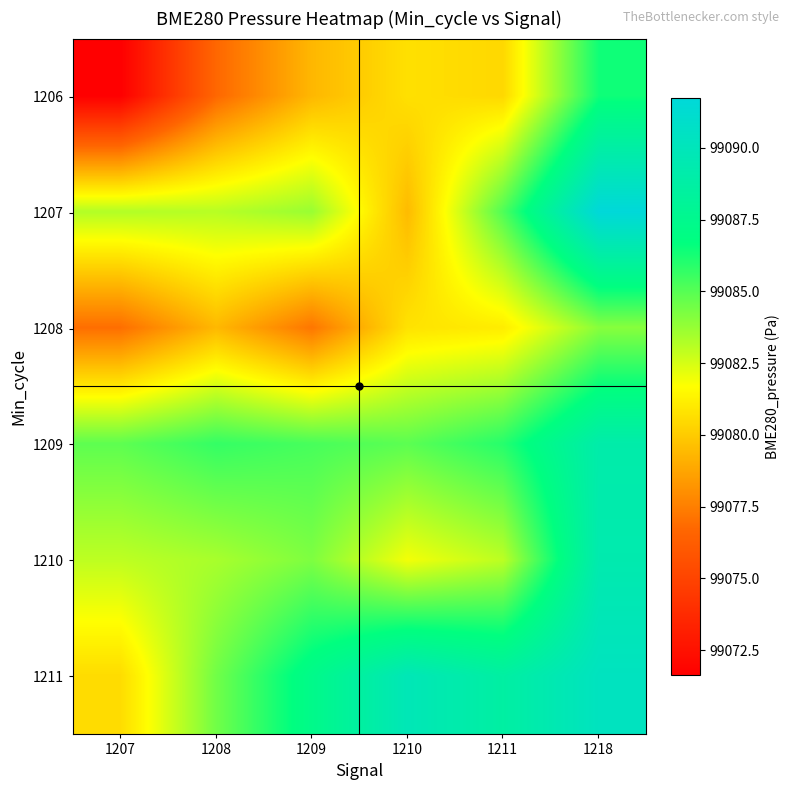

What is the maximum value shown in the chart?

99091.7